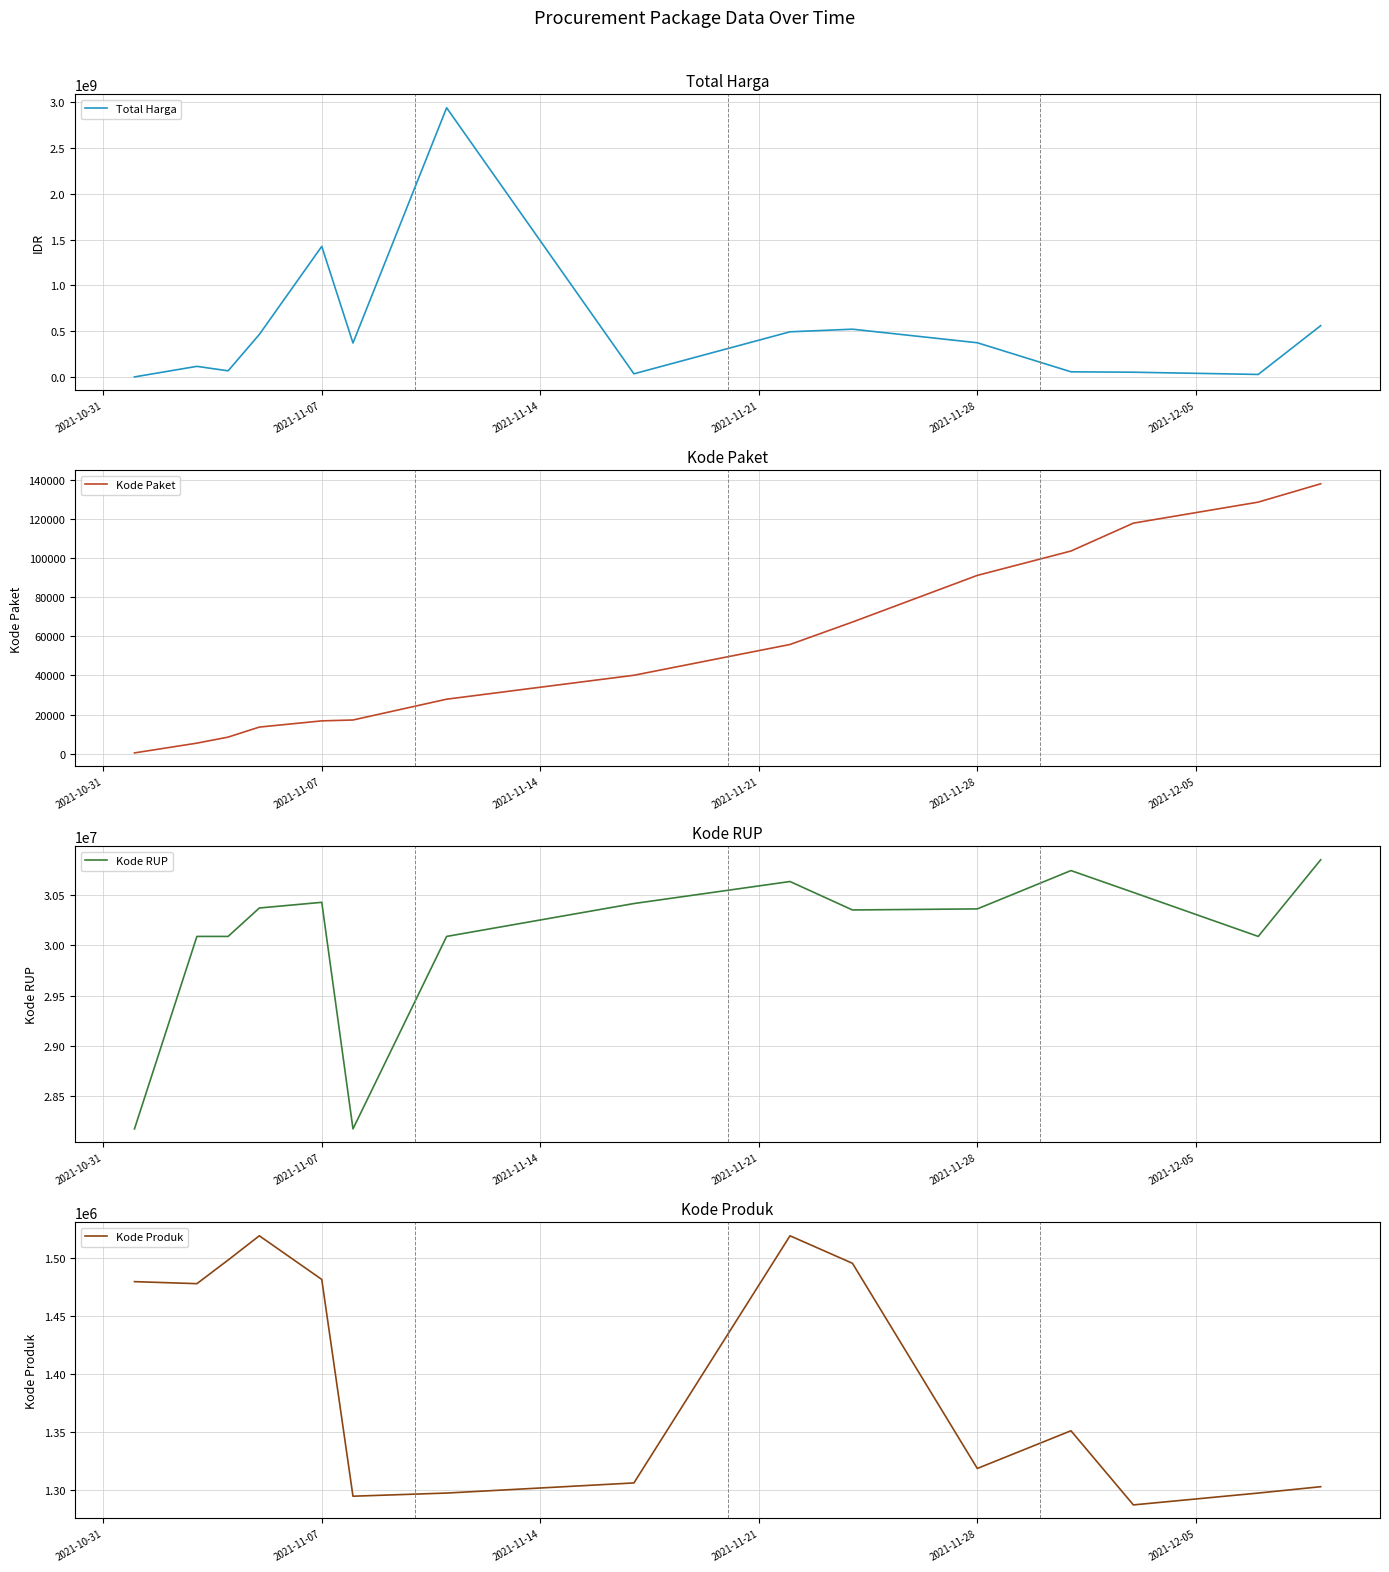

What is the difference between the maximum and second lowest values in the Kode Paket series?

132427